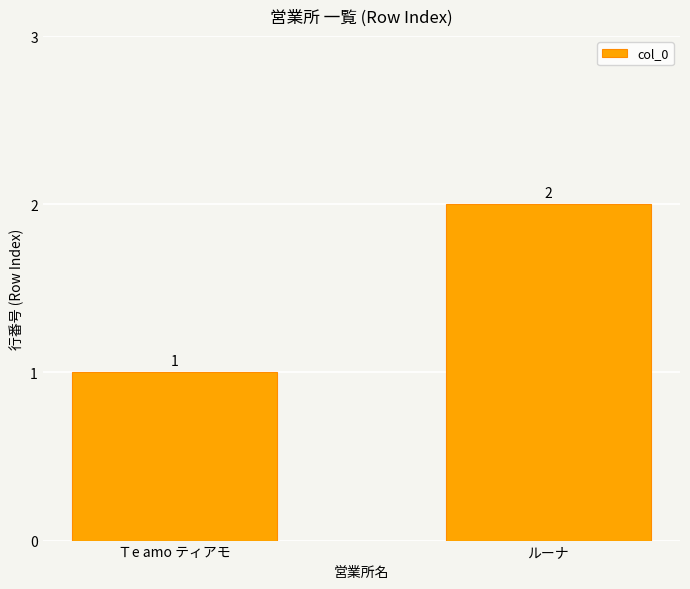

What position from the left is Ｔe amo ティアモ?

1